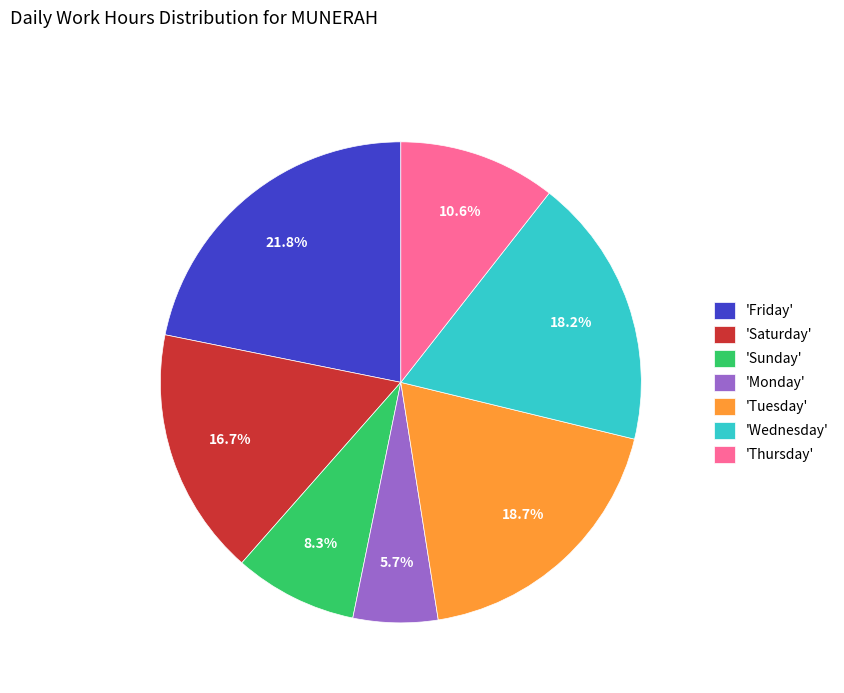

Rank the categories by value from highest to lowest.

'Friday', 'Tuesday', 'Wednesday', 'Saturday', 'Thursday', 'Sunday', 'Monday'